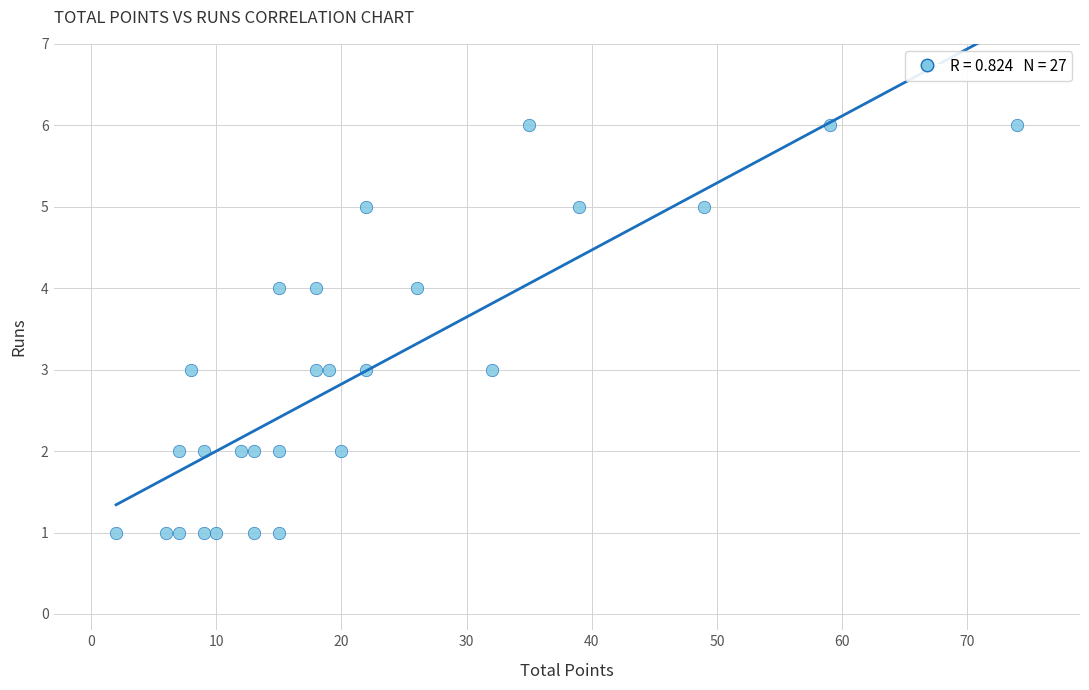

What is the range of Y values (max minus min)?

5